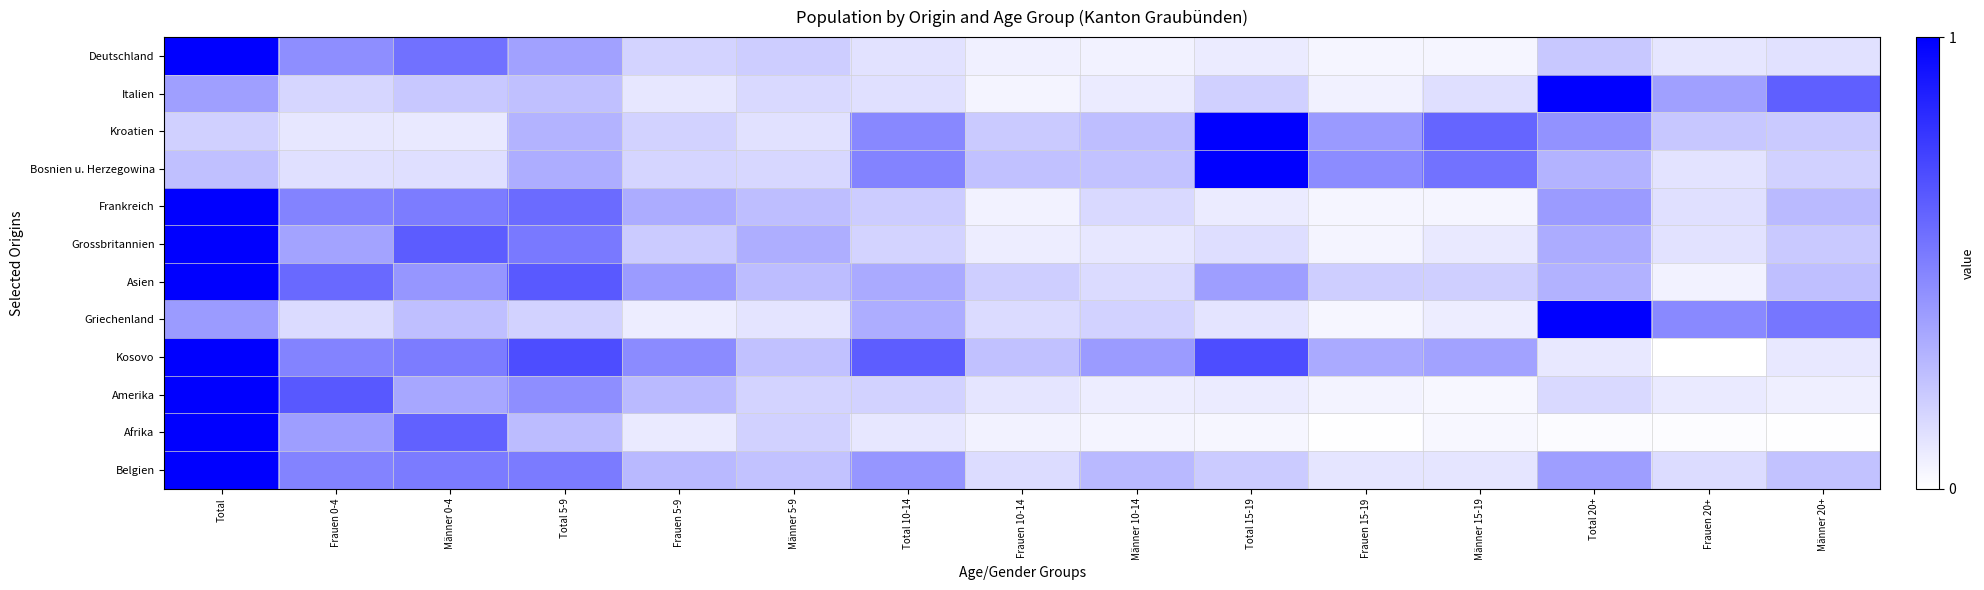

What is the difference between the highest and lowest values at Männer 0-4?

0.5